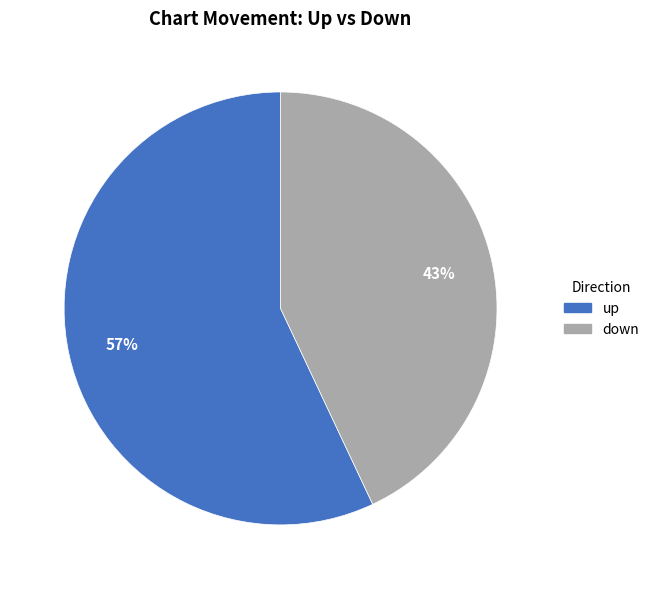

Which category has the biggest portion of the pie?

up